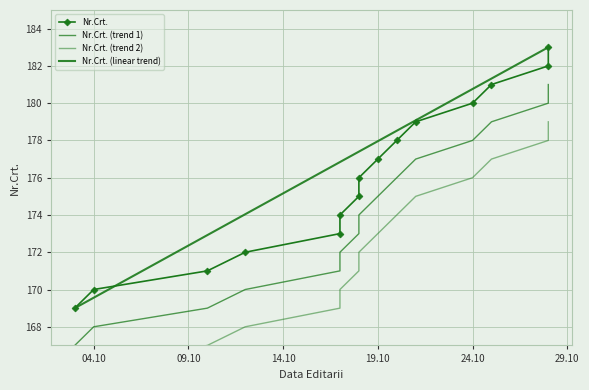

True or false: the data has more than 1 interior local peaks.

False